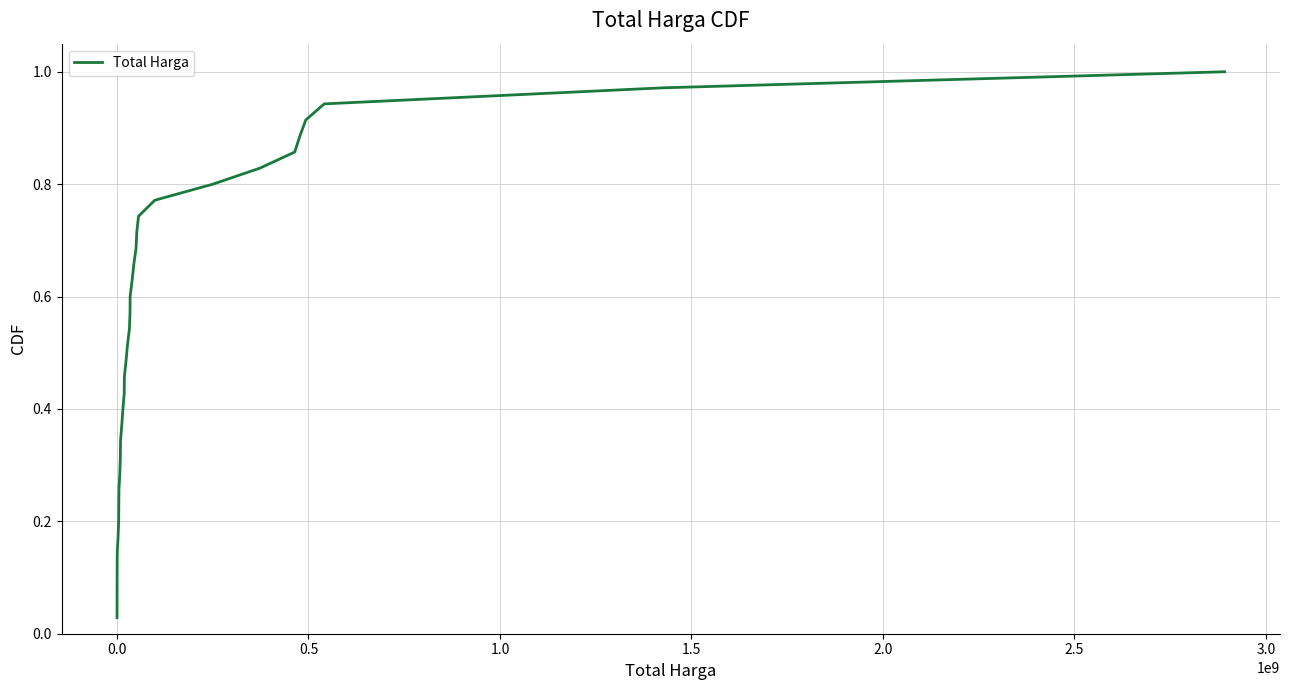

Reading left to right, extract all data points from this chart.

0.0	0.1	0.1	0.1	0.1	0.2	0.2	0.2	0.3	0.3	0.3	0.3	0.4	0.4	0.4	0.5	0.5	0.5	0.5	0.6	0.6	0.6	0.7	0.7	0.7	0.7	0.8	0.8	0.8	0.9	0.9	0.9	0.9	1.0	1.0